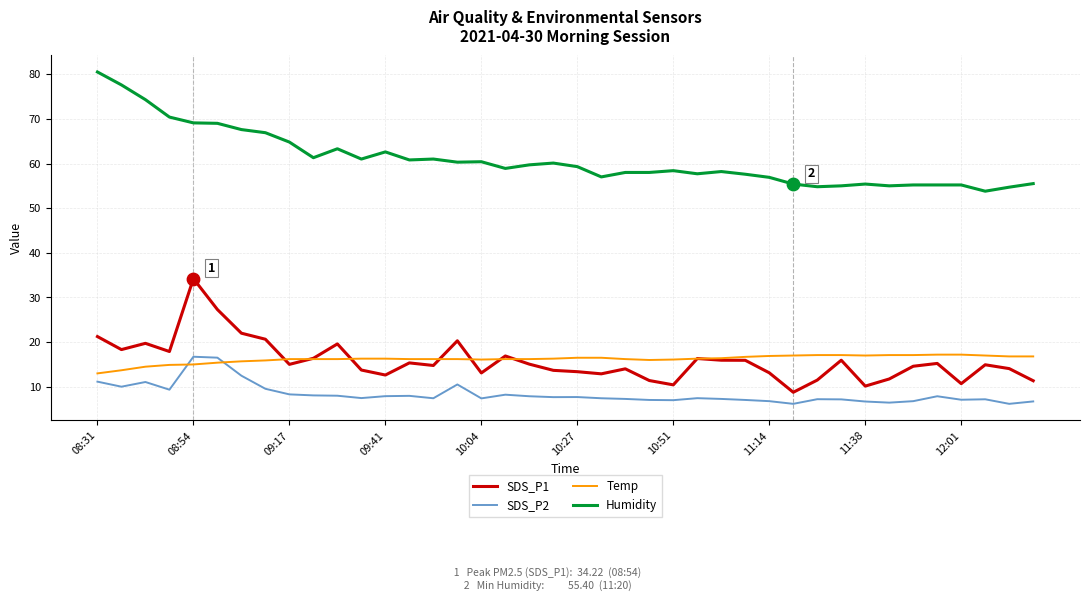

True or false: SDS_P1 and Humidity cross at least once.

False